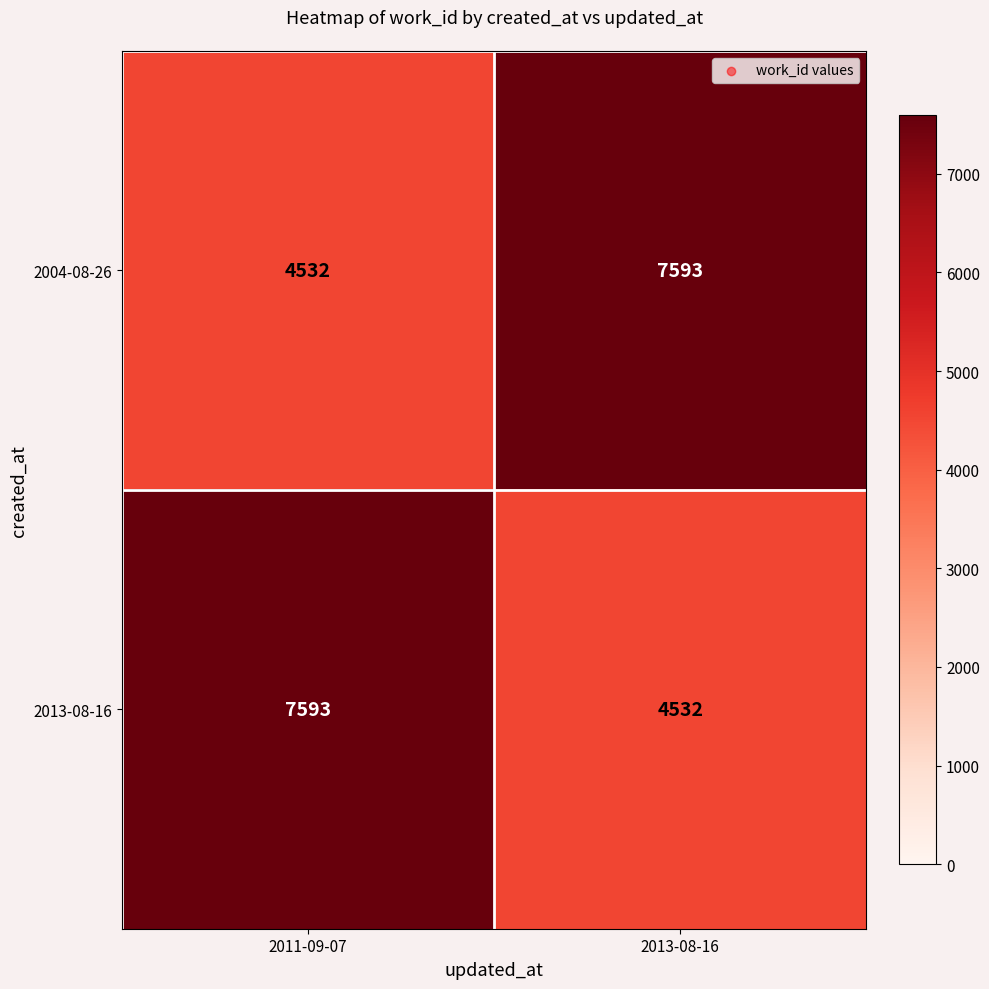

Reading left to right, what are all the values shown in this chart?

2004-08-26: 4532	7593
2013-08-16: 7593	4532